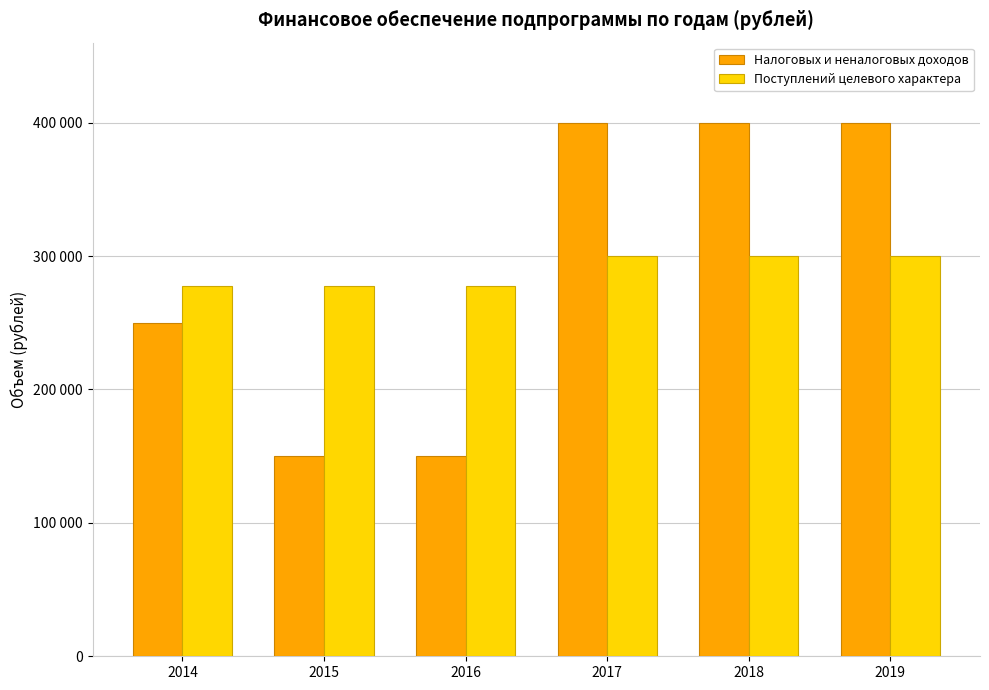

Rank the series at 2016 from highest to lowest value.

Поступлений целевого характера, Налоговых и неналоговых доходов